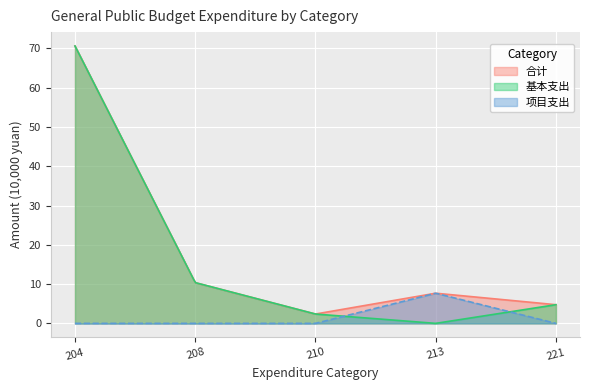

List the labels in order of 基本支出 value, smallest first.

213 农林水支出, 210 卫生健康支出, 221 住房保障支出, 208 社会保障和就业支出, 204 公共安全支出